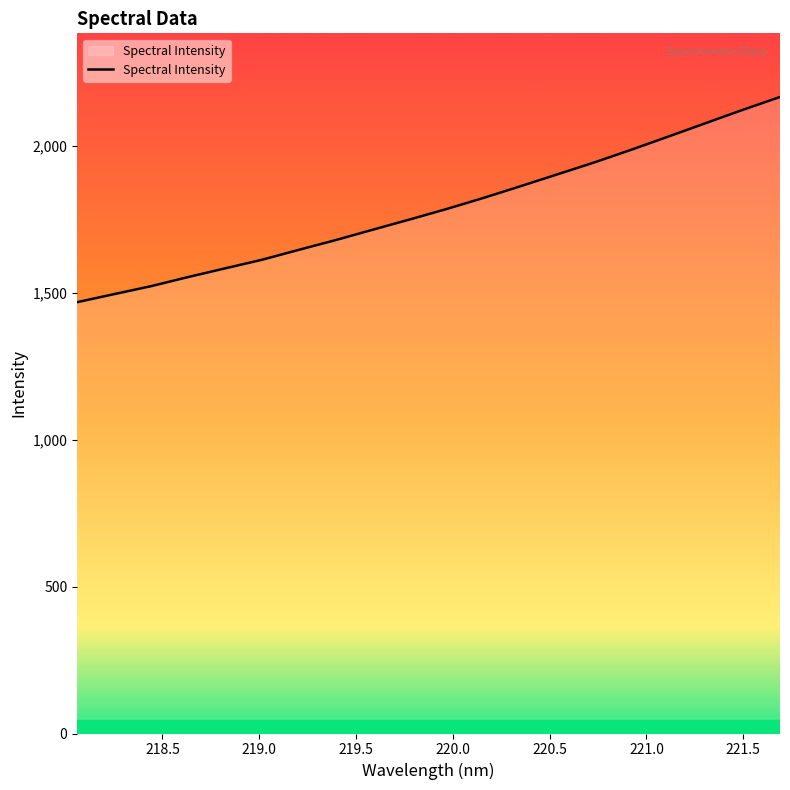

What is the difference between the maximum and minimum values?

698.7